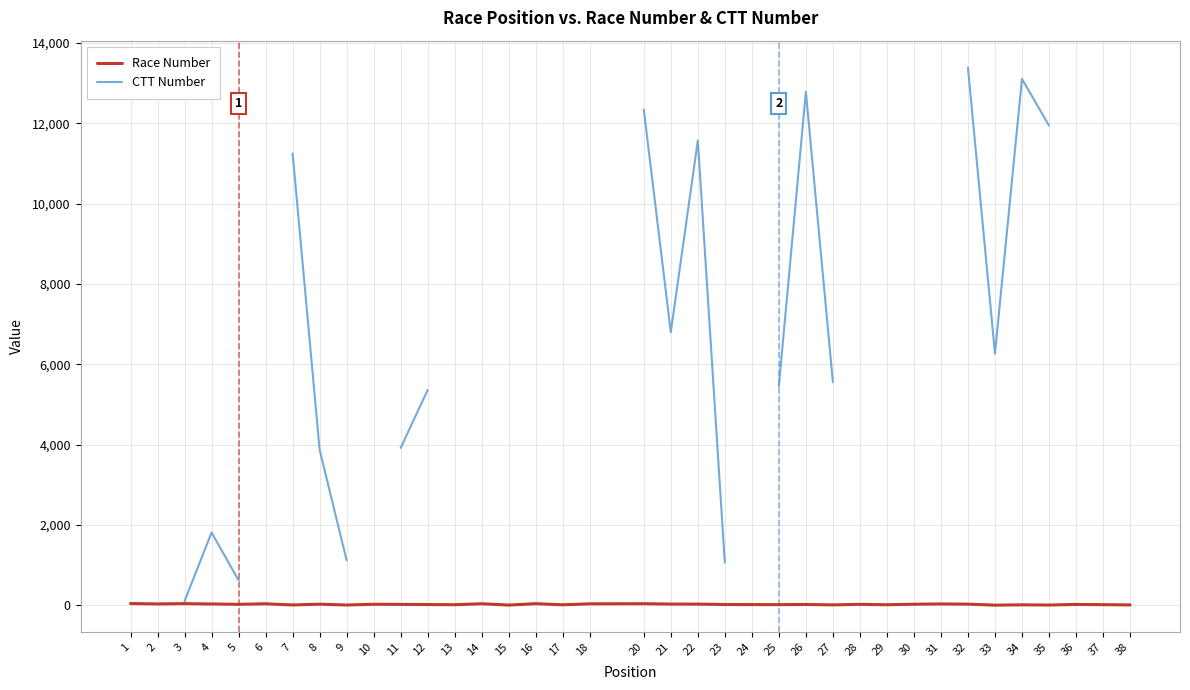

At which category is the sum across all series the highest?

32